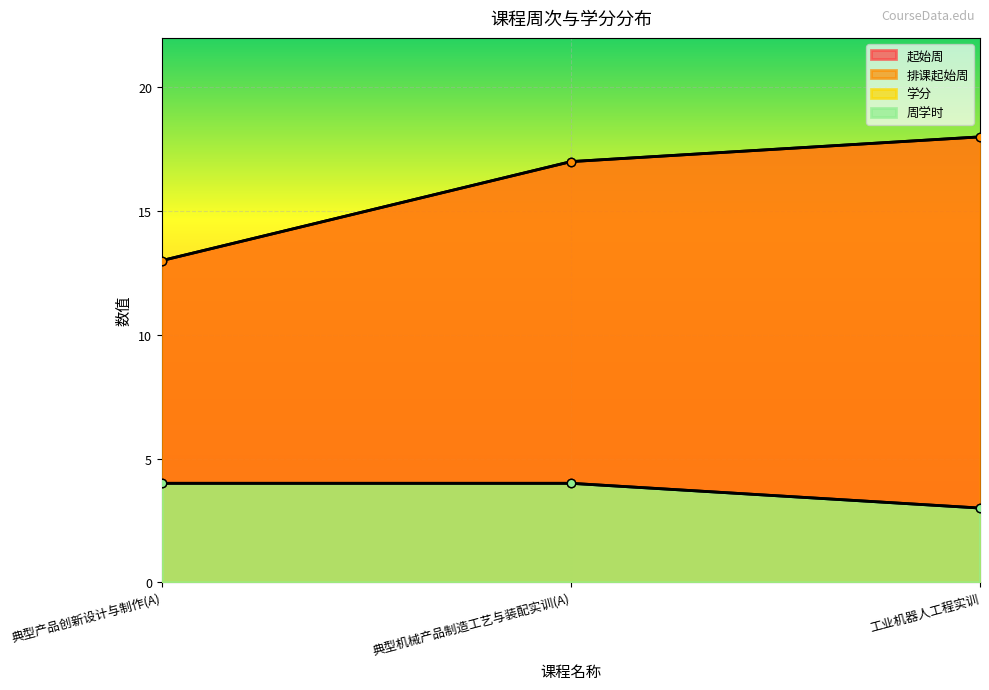

What is the difference between the highest and lowest values at 典型机械产品制造工艺与装配实训(A)?

13